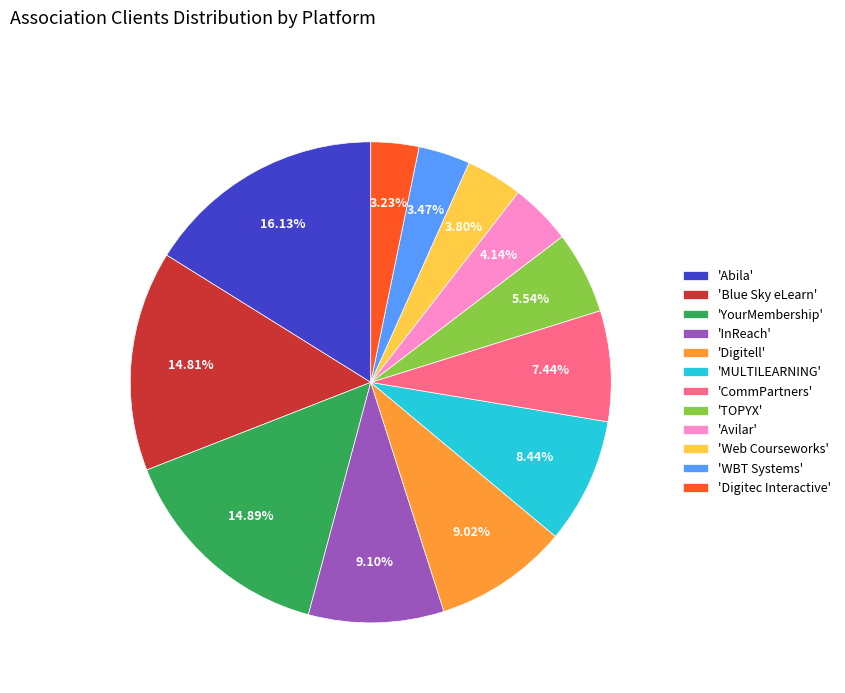

Does 'CommPartners' account for over 50% of the chart?

No